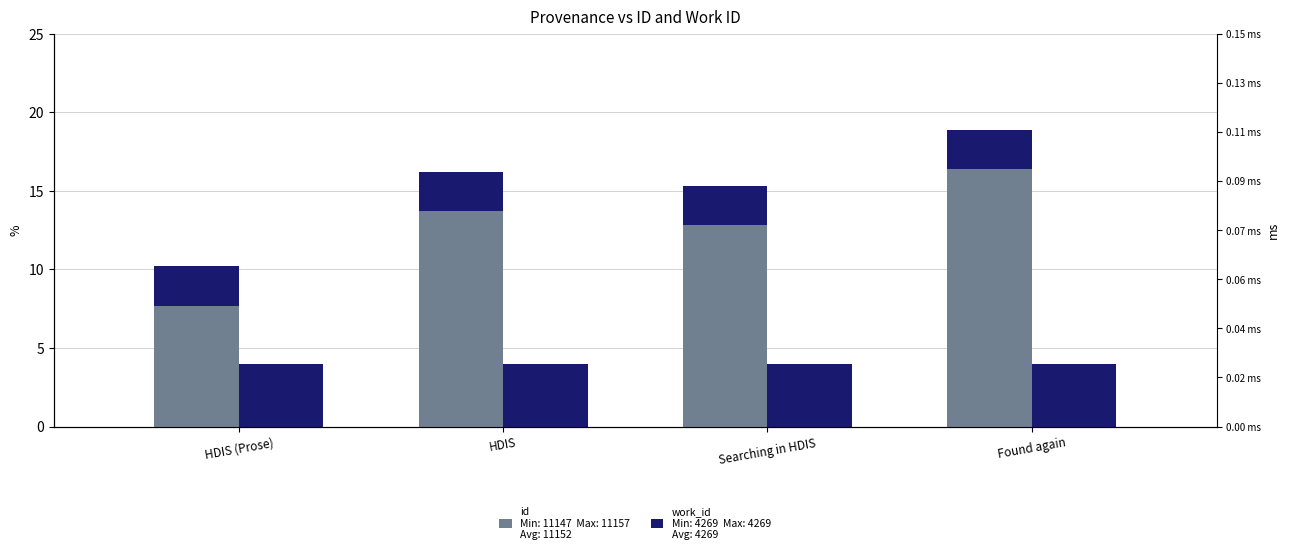

What is the spread (max minus min) of values at HDIS?

9.7